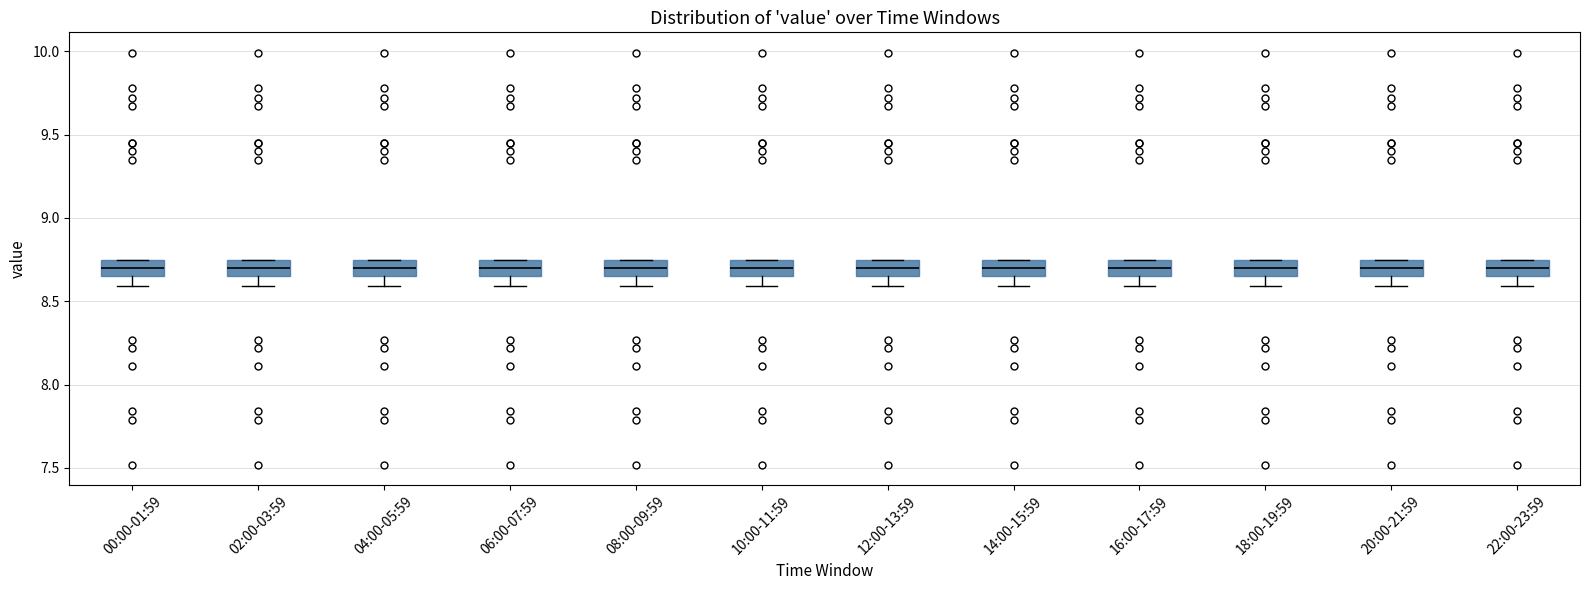

Reading left to right, read every box against the y-axis: the position of its median line, the range the box covers, and the ends of its whiskers. The values are not printed on the chart, so give them approximately, as read against the axis.

00:00-01:59: median 8.70, box 8.65 to 8.75, whiskers 8.60 to 8.75
02:00-03:59: median 8.70, box 8.65 to 8.75, whiskers 8.60 to 8.75
04:00-05:59: median 8.70, box 8.65 to 8.75, whiskers 8.60 to 8.75
06:00-07:59: median 8.70, box 8.65 to 8.75, whiskers 8.60 to 8.75
08:00-09:59: median 8.70, box 8.65 to 8.75, whiskers 8.60 to 8.75
10:00-11:59: median 8.70, box 8.65 to 8.75, whiskers 8.60 to 8.75
12:00-13:59: median 8.70, box 8.65 to 8.75, whiskers 8.60 to 8.75
14:00-15:59: median 8.70, box 8.65 to 8.75, whiskers 8.60 to 8.75
16:00-17:59: median 8.70, box 8.65 to 8.75, whiskers 8.60 to 8.75
18:00-19:59: median 8.70, box 8.65 to 8.75, whiskers 8.60 to 8.75
20:00-21:59: median 8.70, box 8.65 to 8.75, whiskers 8.60 to 8.75
22:00-23:59: median 8.70, box 8.65 to 8.75, whiskers 8.60 to 8.75